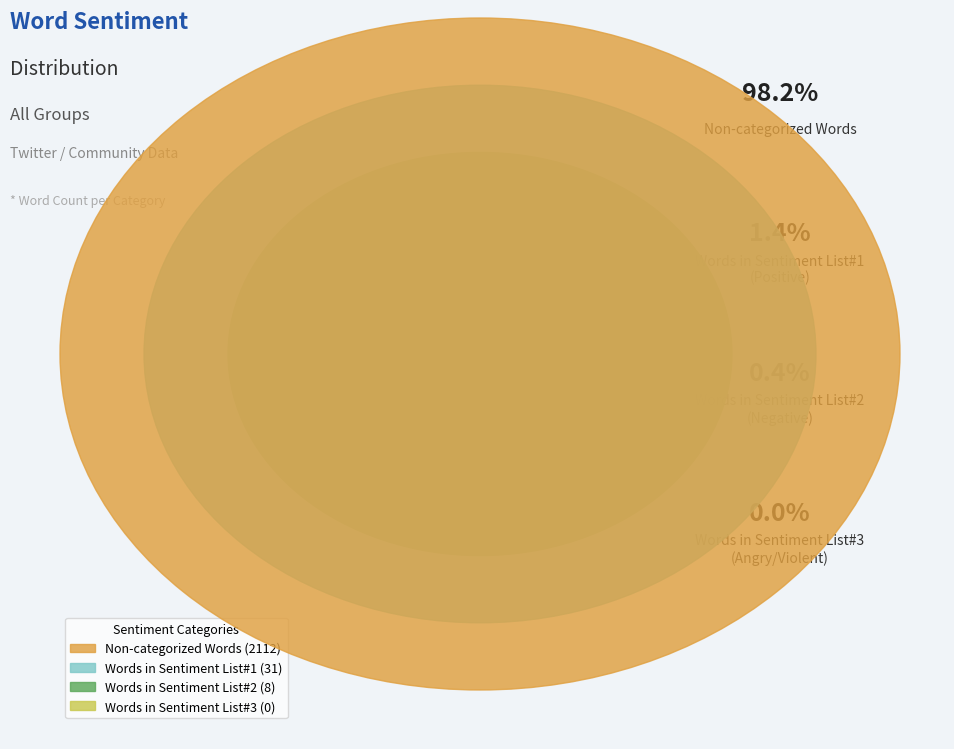

What is the total percentage of Non-categorized Words and Words in Sentiment List#2
(Negative)?

98.6%